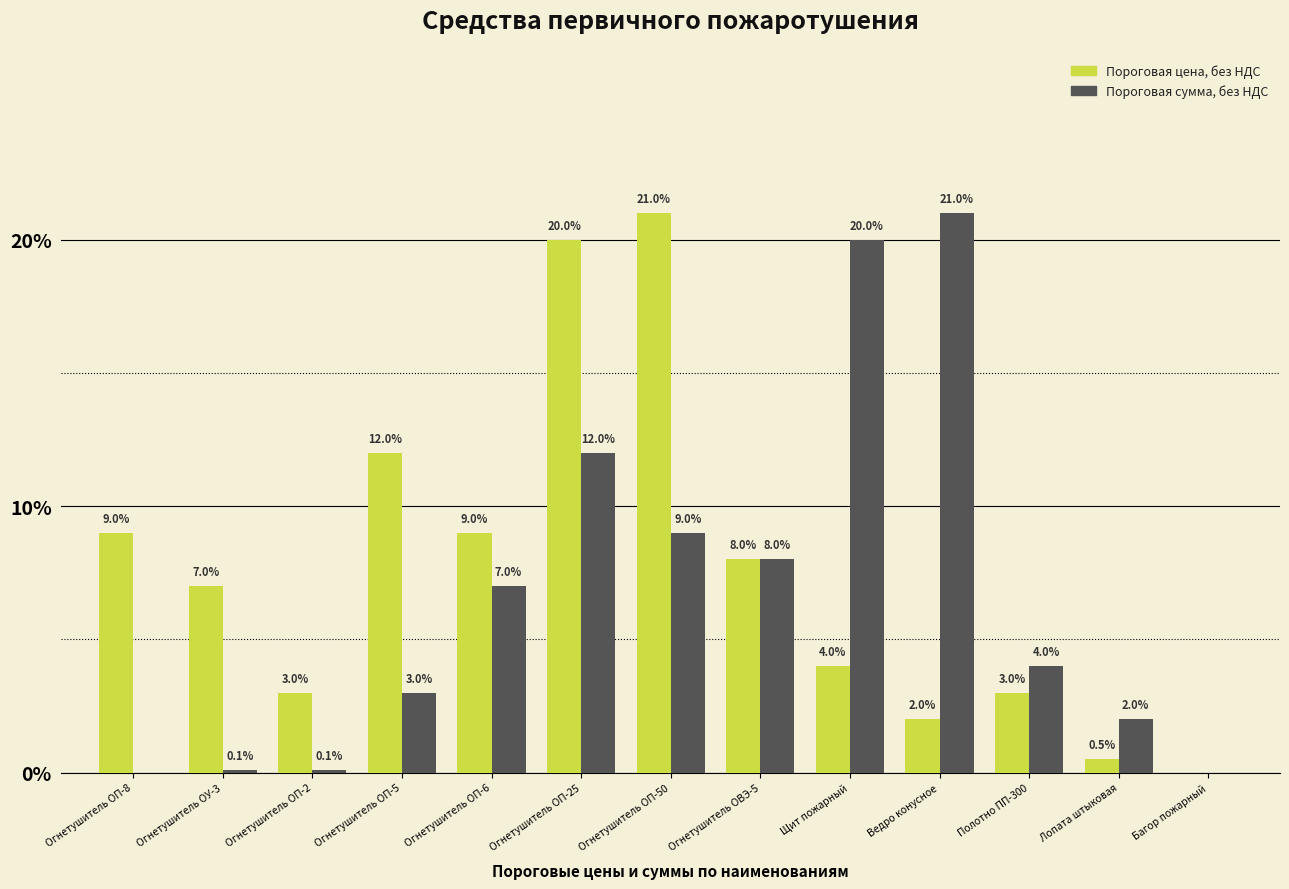

At which category is the sum across all series the highest?

Огнетушитель ОП-25